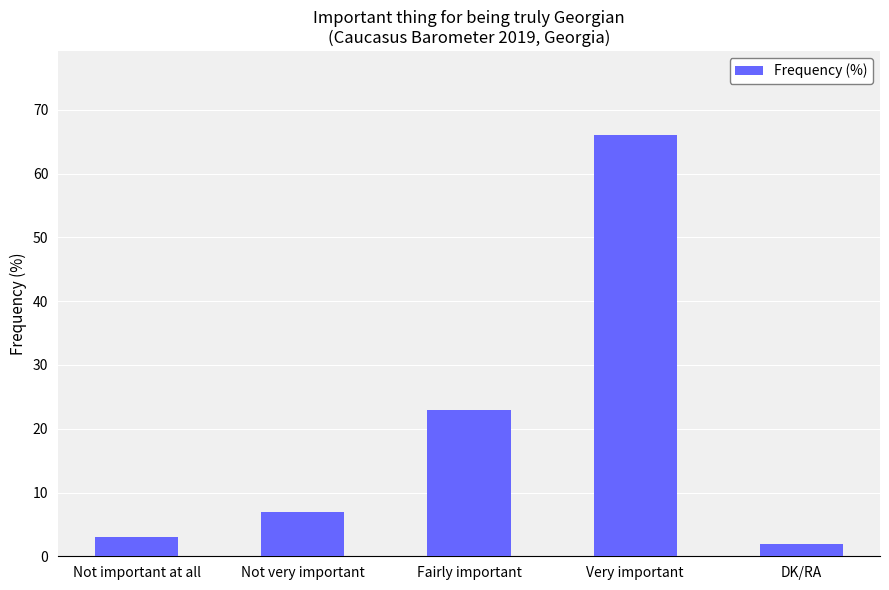

Where is the data nearest to the value 34?

Fairly important